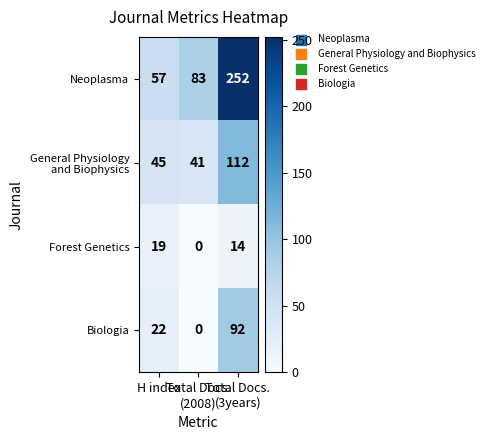

Which label corresponds to the largest value in the chart?

Total Docs.
(3years)